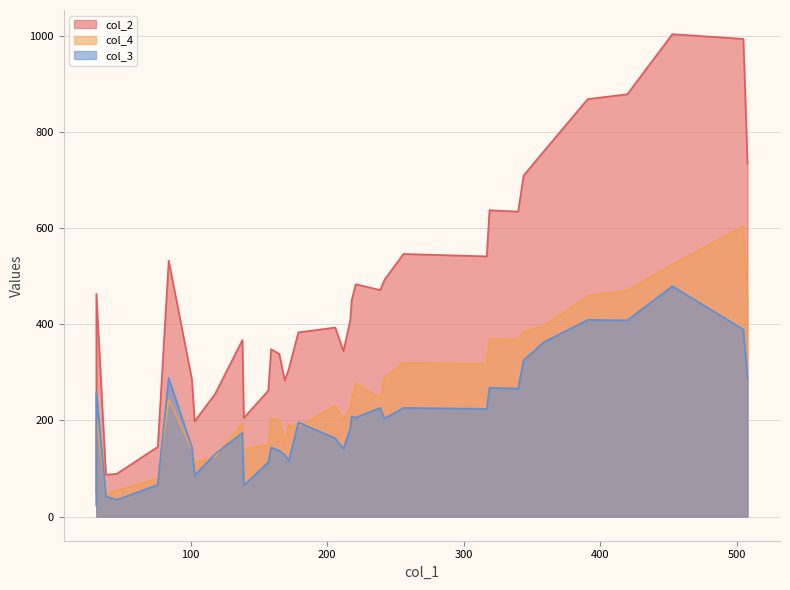

How many data points in col_4 are less than 225?

17